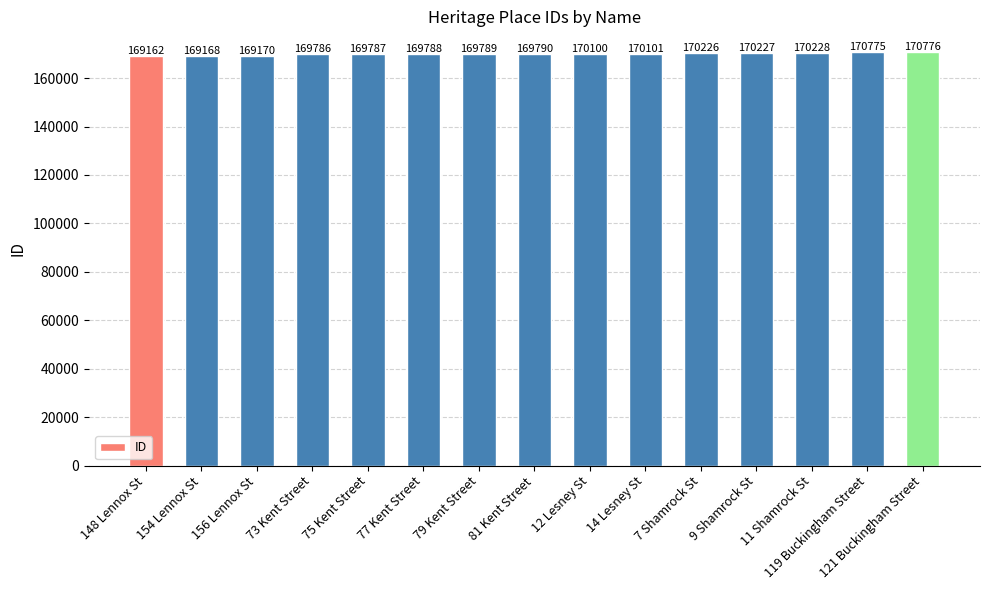

Is it true that the value at 79 Kent Street is 97673?

False